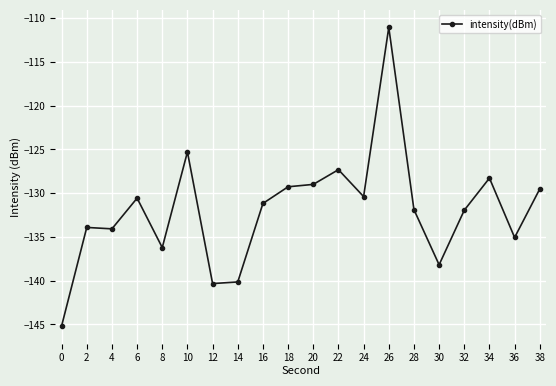

The value at 38 is -129.5. True or false?

True